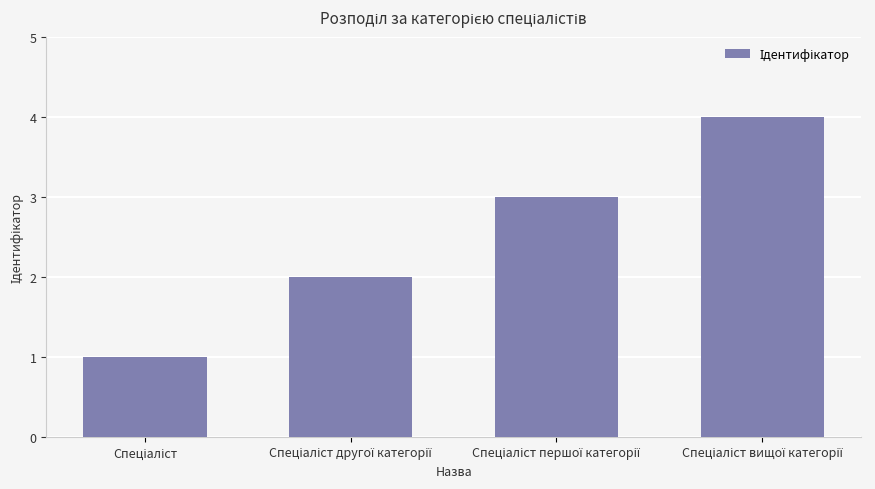

What is the greatest value displayed?

4